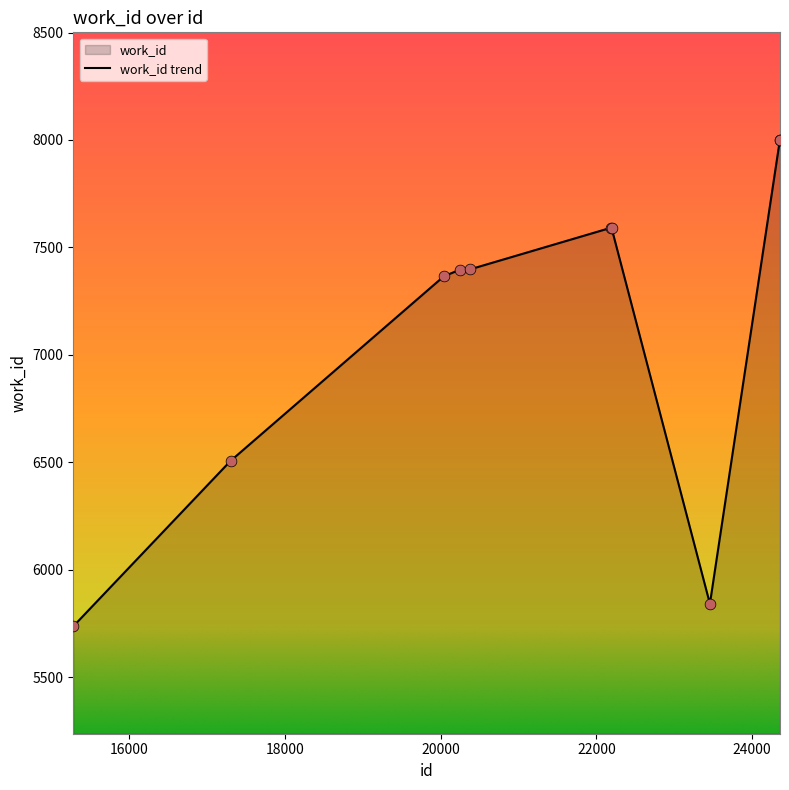

Between 24357 and 20040, which is larger?

24357